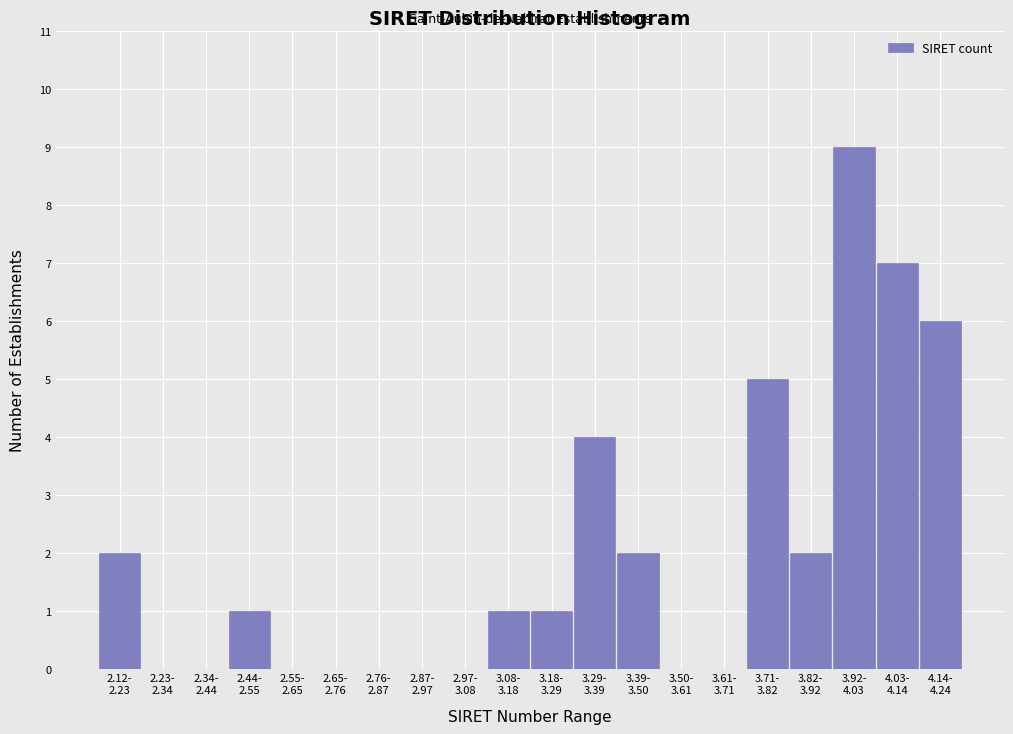

What is the maximum value shown in the chart?

9